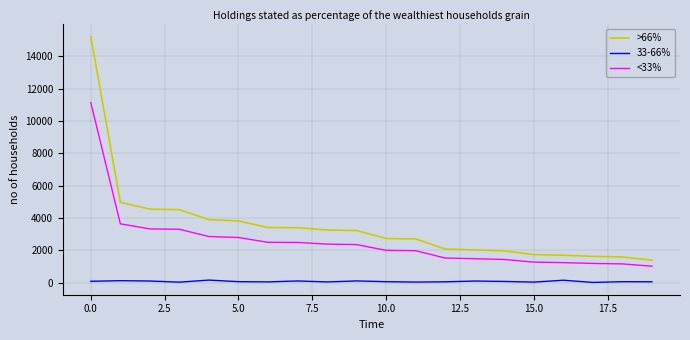

List the series in order of their overall mean, highest first.

>66%, <33%, 33-66%